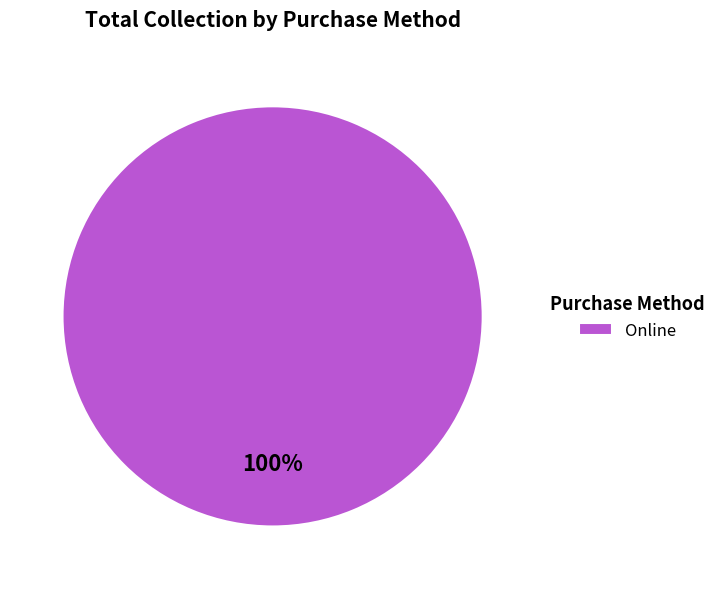

Which category accounts for the majority?

Online